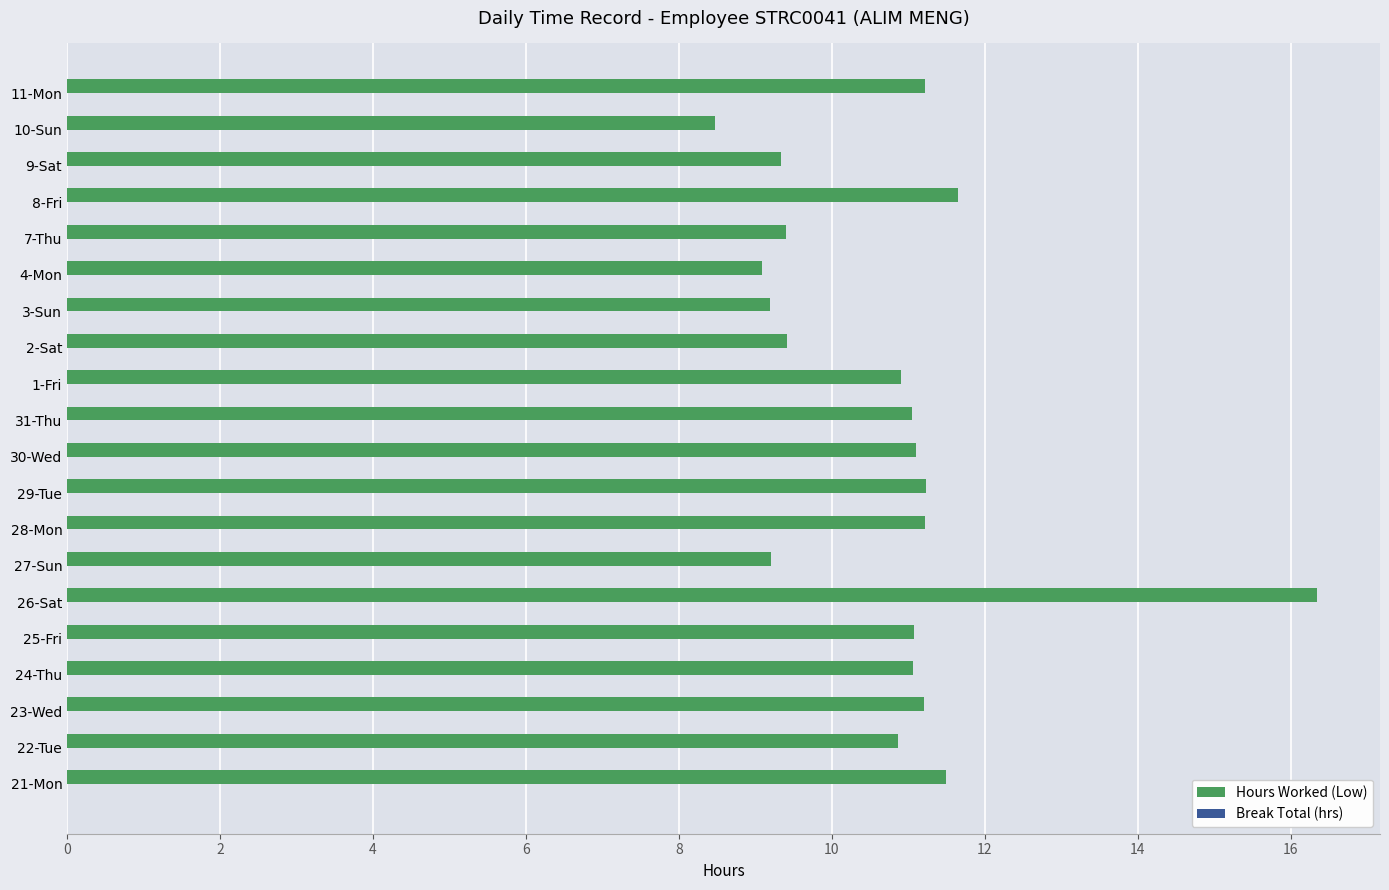

The value at 23-Wed is 5.9. True or false?

False